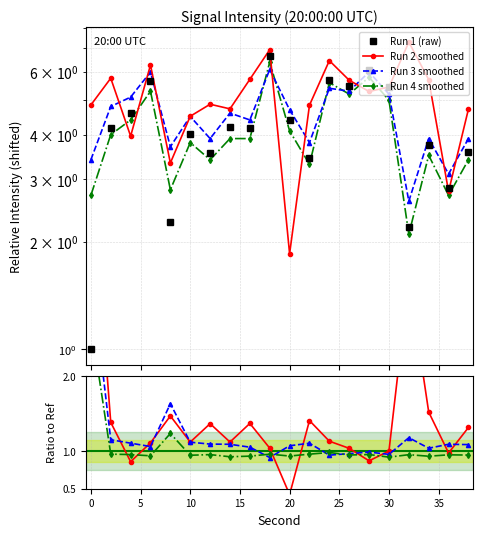

Does the chart display data point markers on the line(s)?

Yes